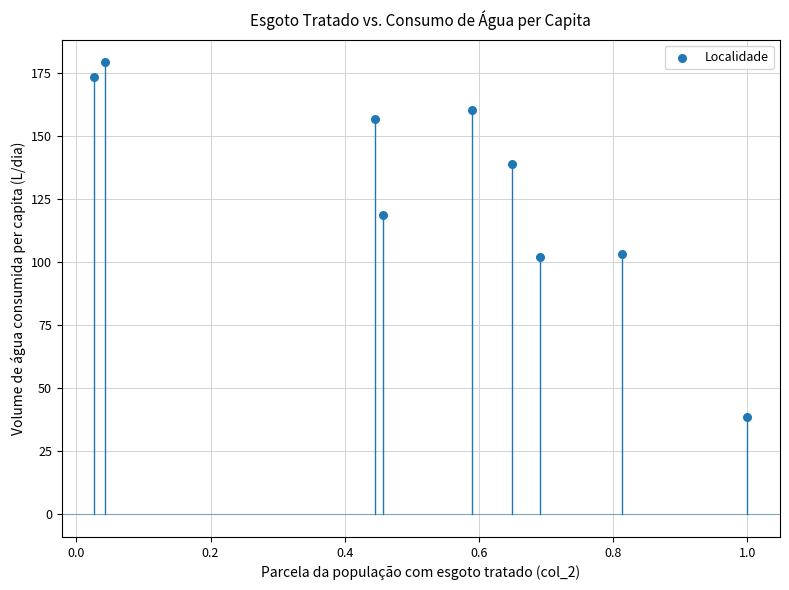

What is the range of X values (max minus min)?

1.0